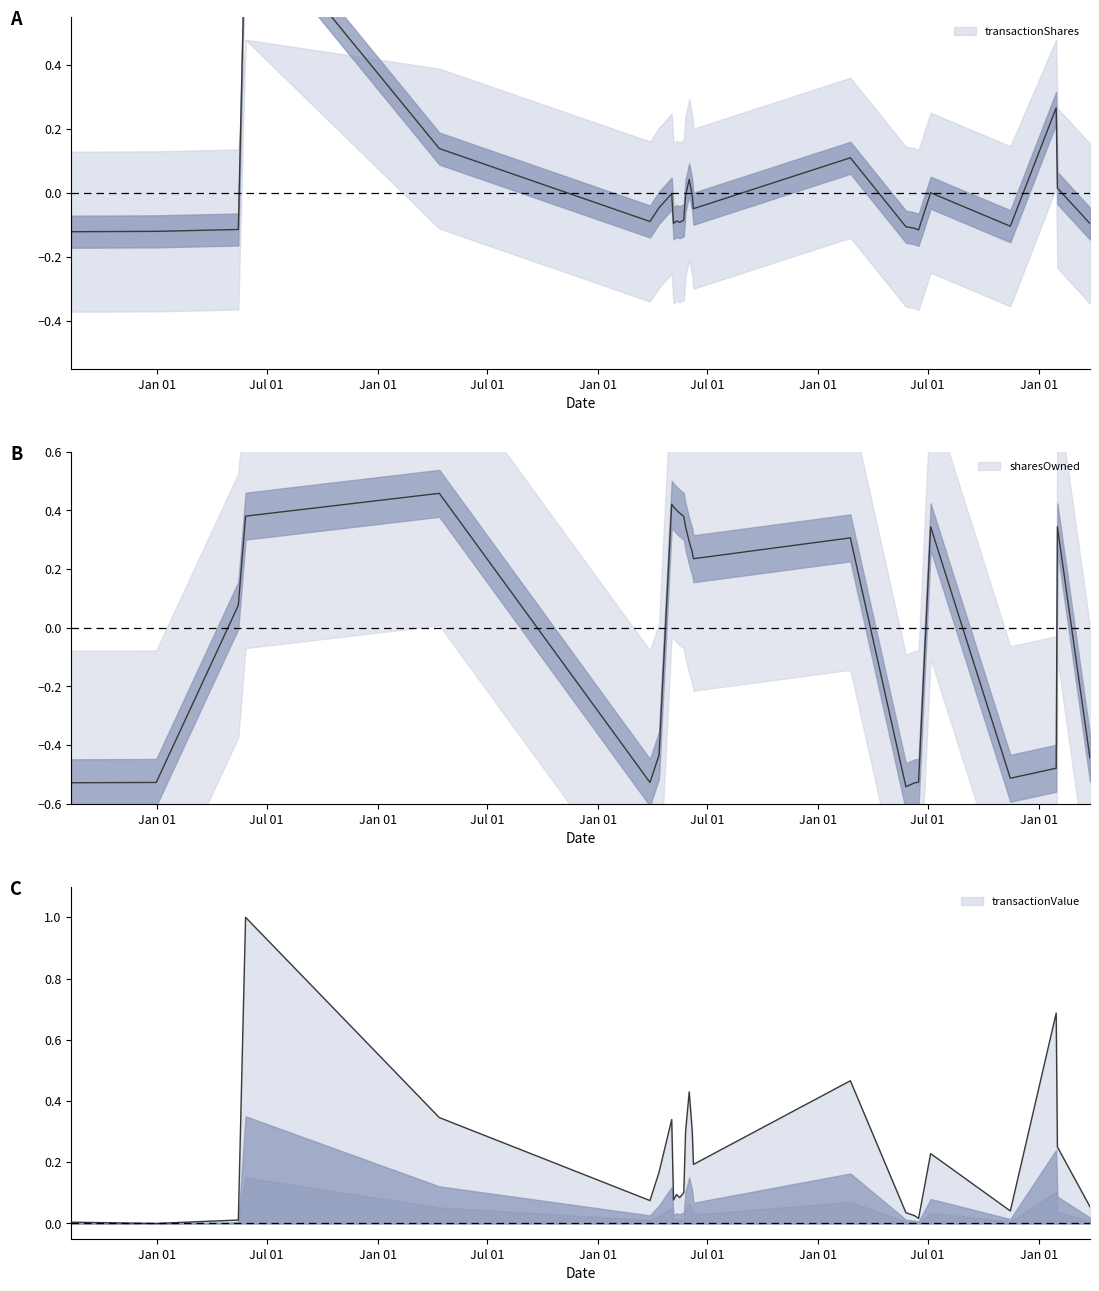

What is the label of the 12th point from the left?

2022-05-23